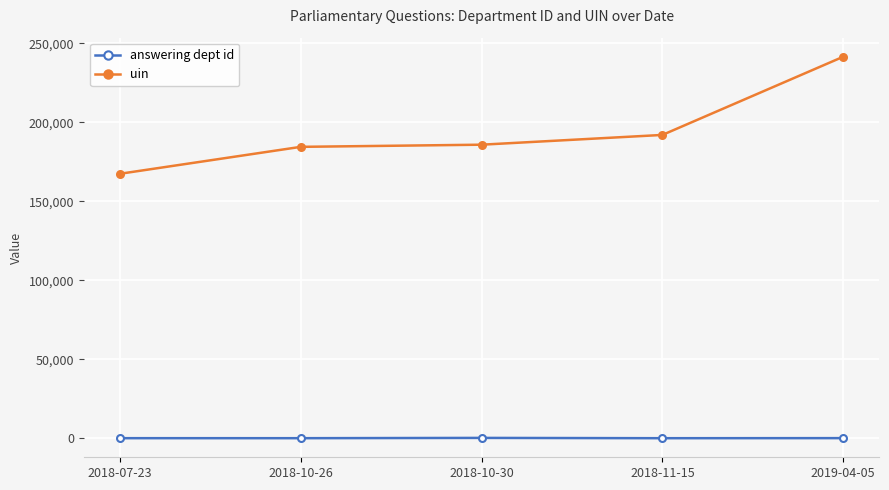

List the series in order of their peak value, highest first.

uin, answering dept id